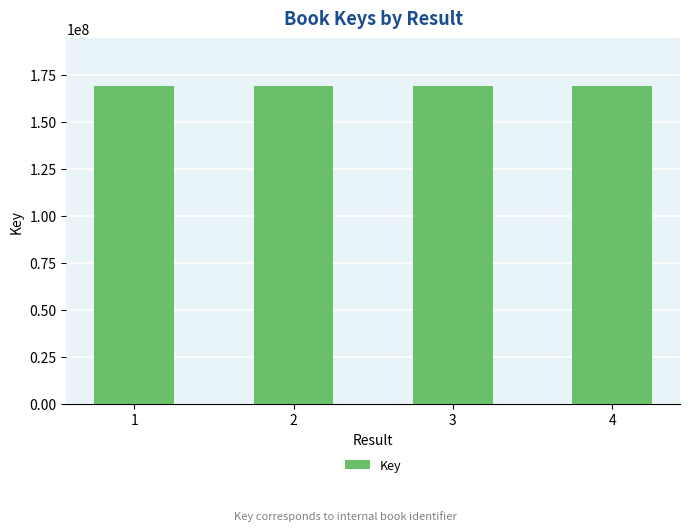

Count the number of categories in the chart.

4